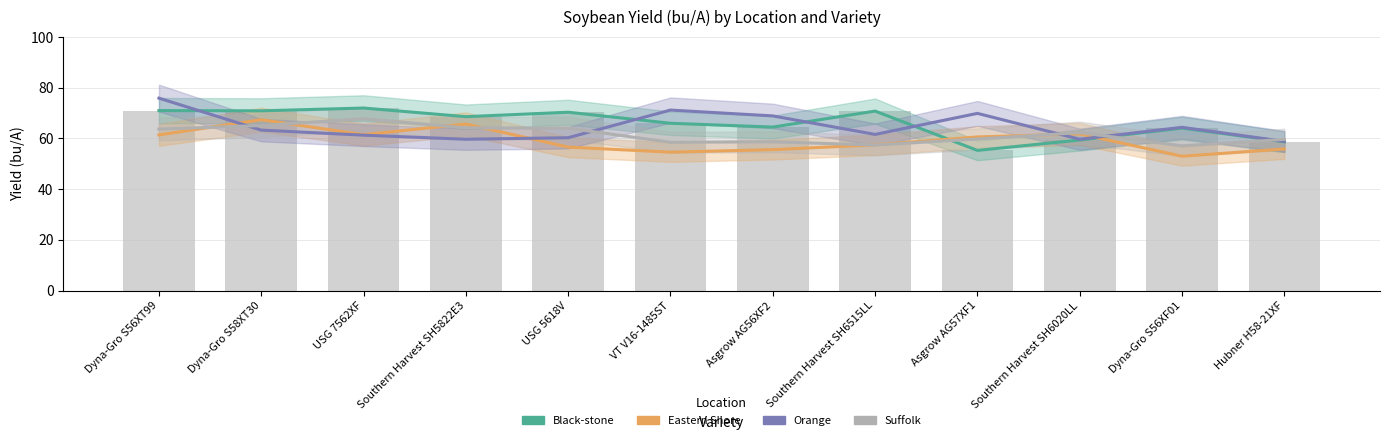

Which series has the widest spread of values?

Orange